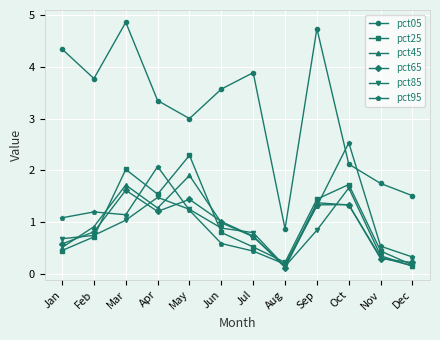

How many lines are shown in the chart?

6